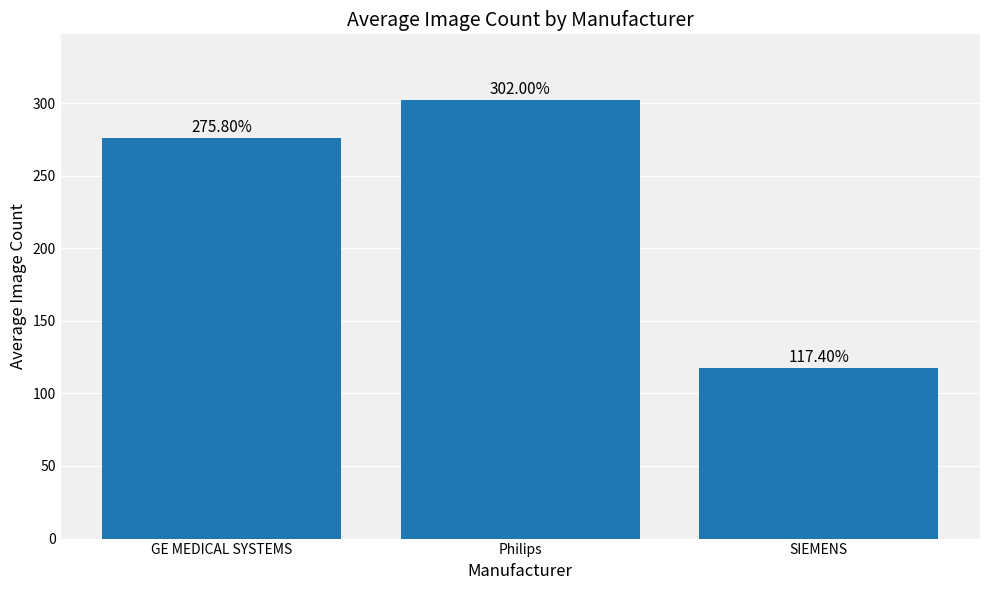

Reading right to left, what are all the values shown in this chart?

SIEMENS=117.4	Philips=302.0	GE MEDICAL SYSTEMS=275.8